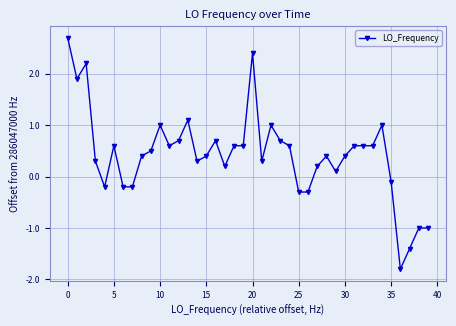

What is the smallest value displayed?

-1.8